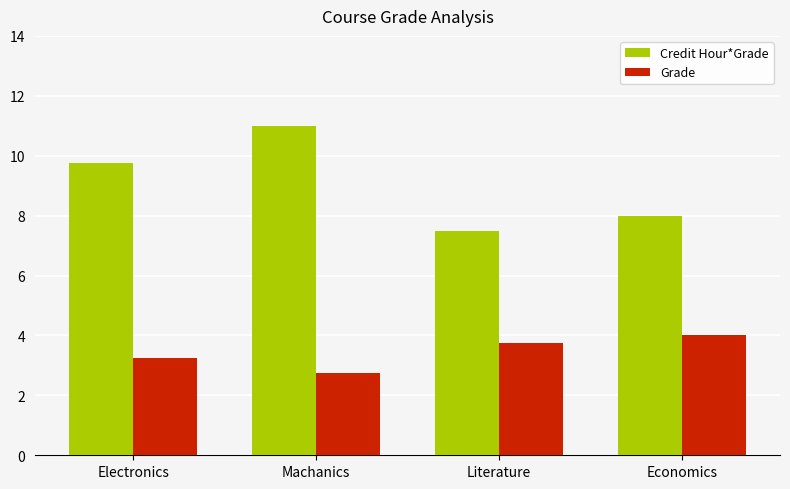

True or false: Grade has a value of 5.7 at Economics.

False